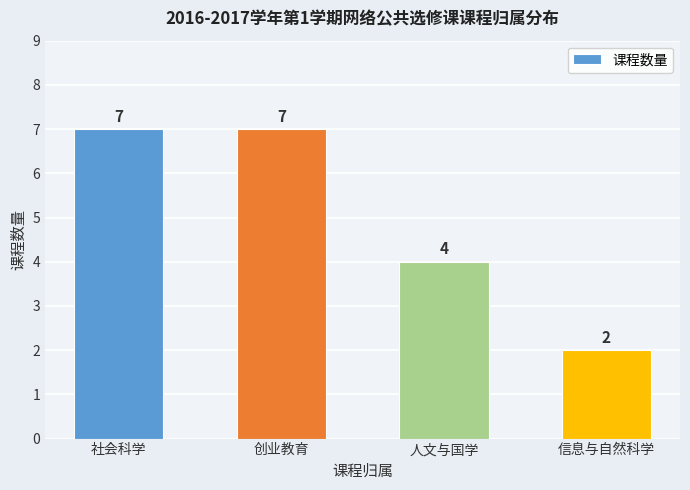

What is the smallest value displayed?

2